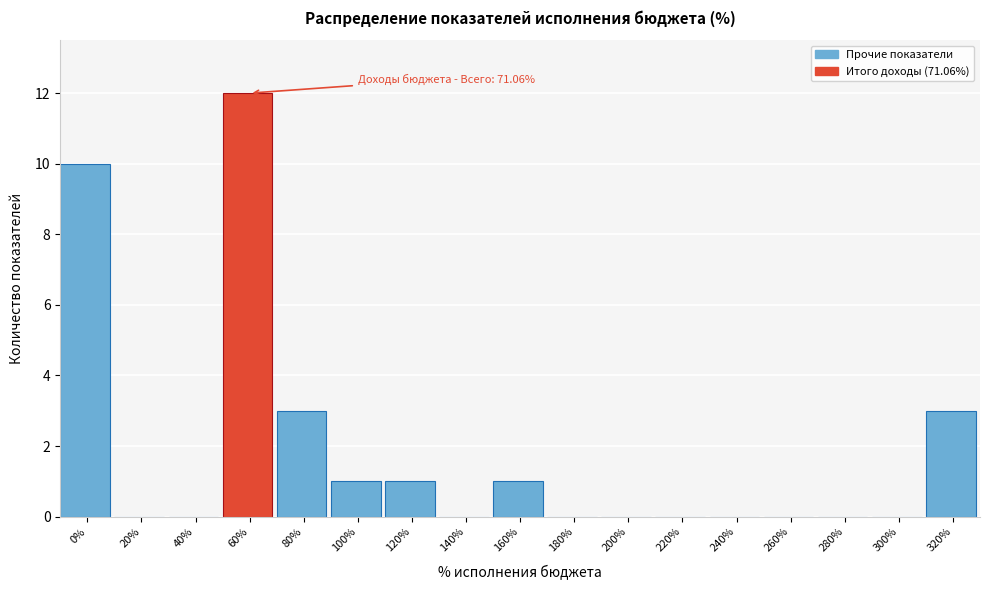

Reading left to right, extract all data points from this chart.

0%=10	20%=0	40%=0	60%=12	80%=3	100%=1	120%=1	140%=0	160%=1	180%=0	200%=0	220%=0	240%=0	260%=0	280%=0	300%=0	320%=3